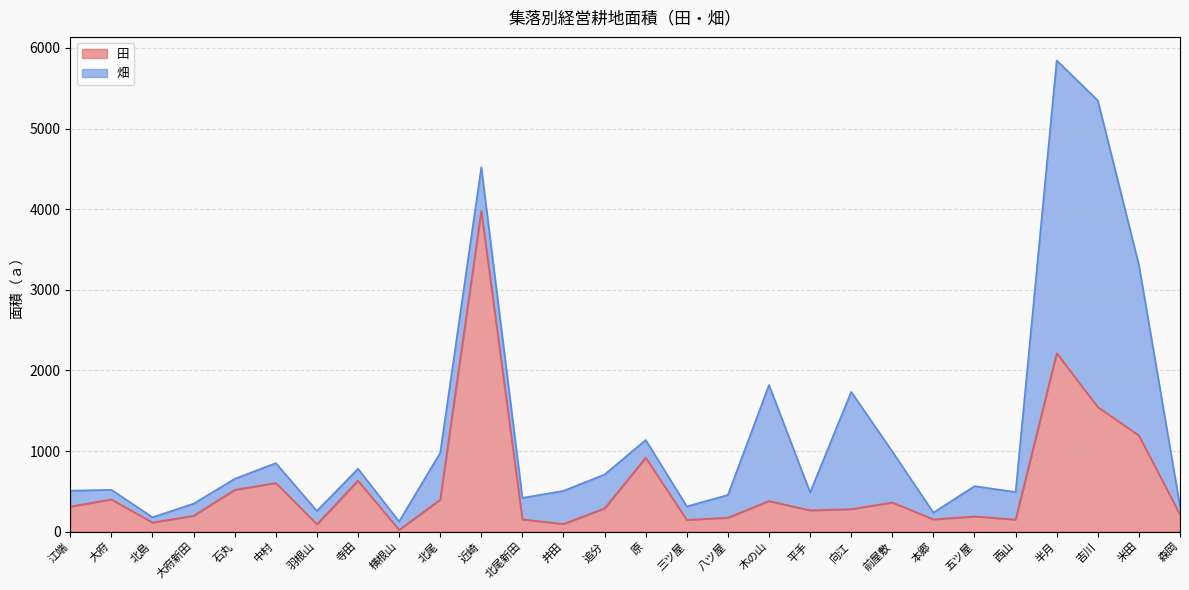

The value at 吉川 is 2533. True or false?

False